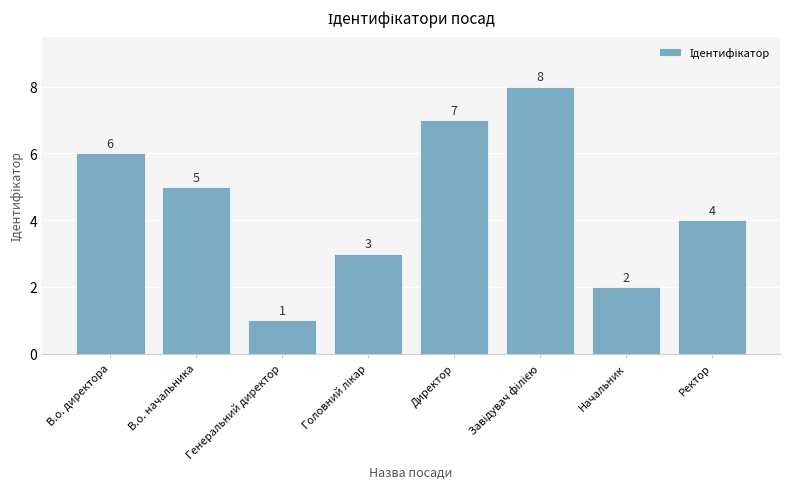

Reading left to right, what are all the values shown in this chart?

6	5	1	3	7	8	2	4